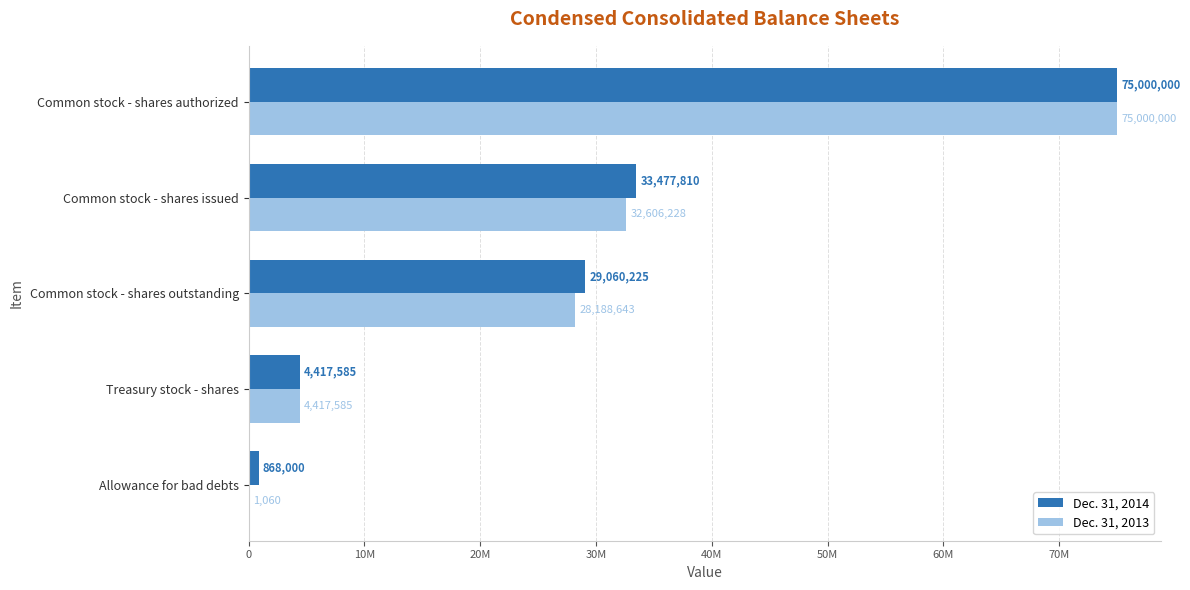

How many series are shown in this chart?

2